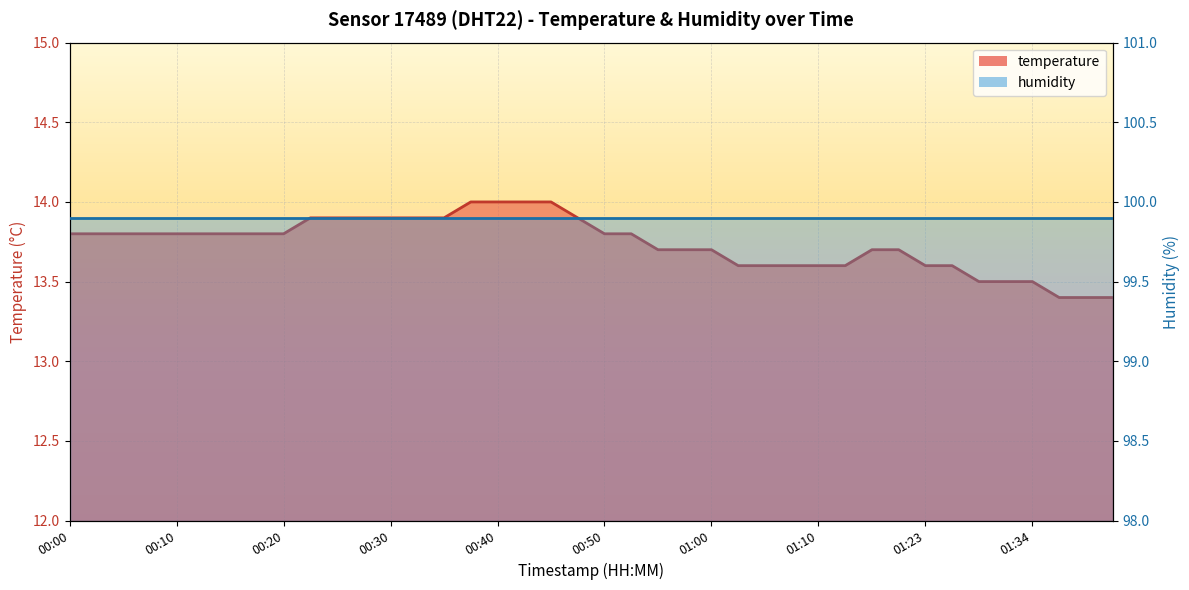

List the labels in order of value, smallest first.

01:37, 01:39, 01:42, 01:29, 01:31, 01:34, 01:02, 01:05, 01:07, 01:10, 01:12, 01:23, 01:26, 00:55, 00:57, 01:00, 01:15, 01:17, 00:00, 00:03, 00:05, 00:08, 00:10, 00:13, 00:15, 00:18, 00:20, 00:50, 00:52, 00:22, 00:25, 00:27, 00:30, 00:32, 00:35, 00:47, 00:37, 00:40, 00:42, 00:45